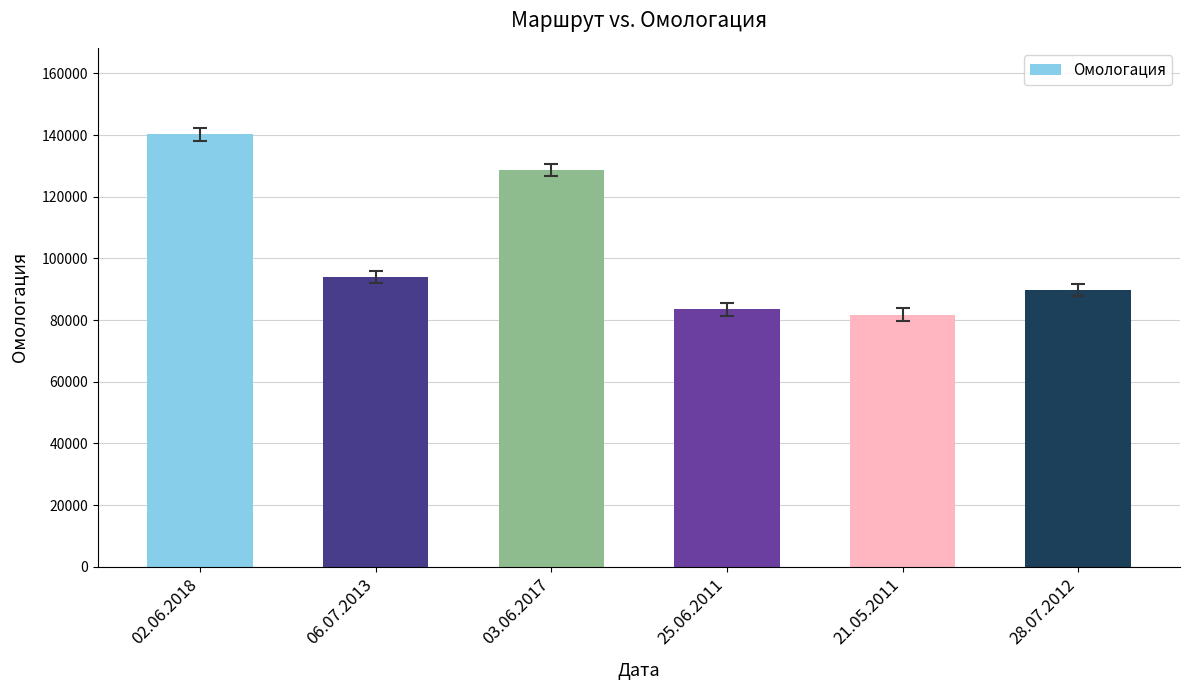

Does the chart contain any negative values?

No